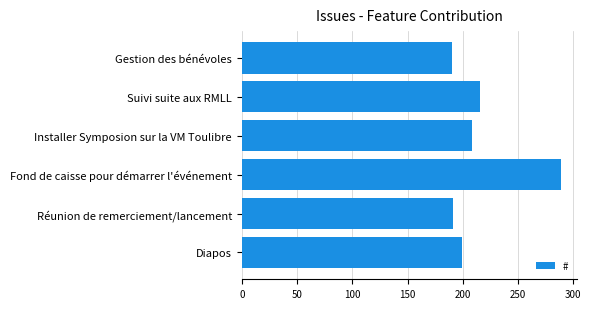

What is the difference between the second highest and second lowest values?

25